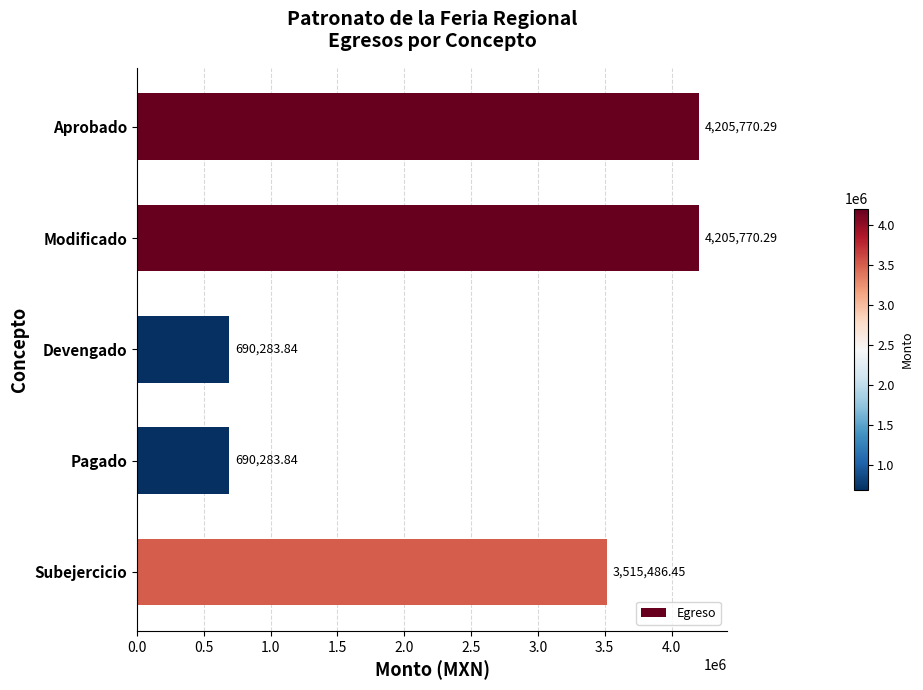

What is the sum of all values?

13307594.7